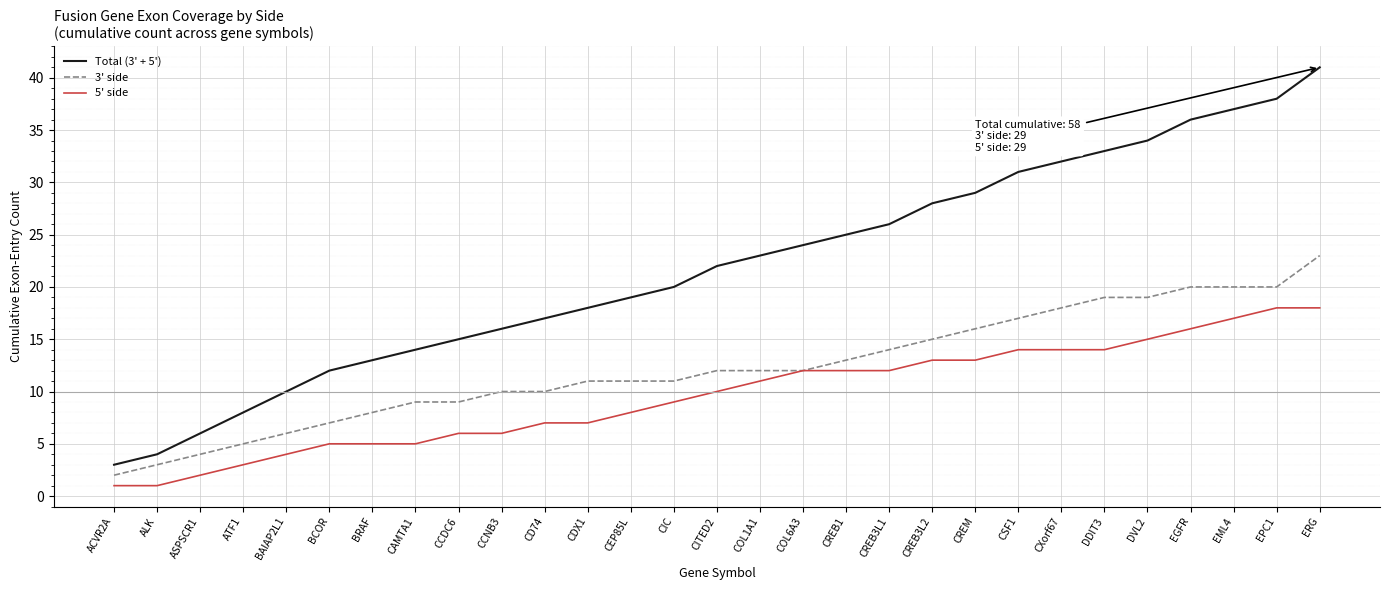

Does the chart display data point markers on the line(s)?

No